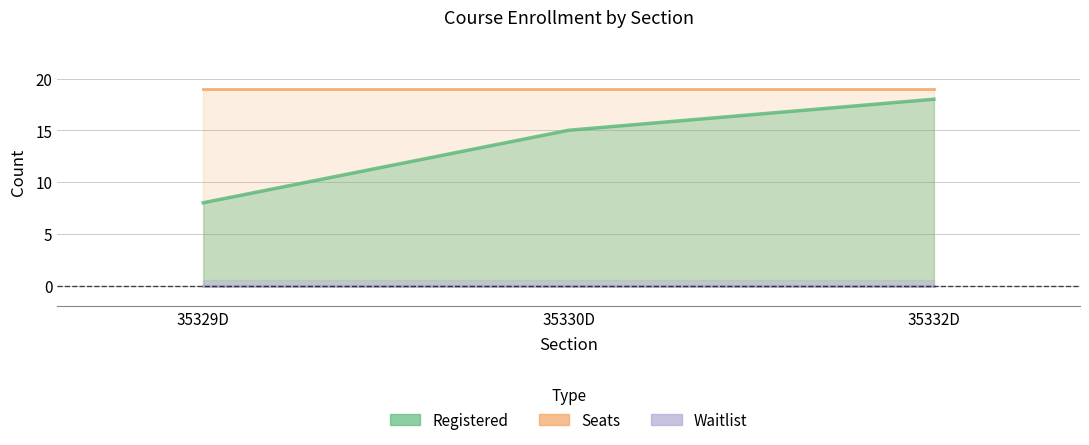

Which series has the widest spread of values?

Registered